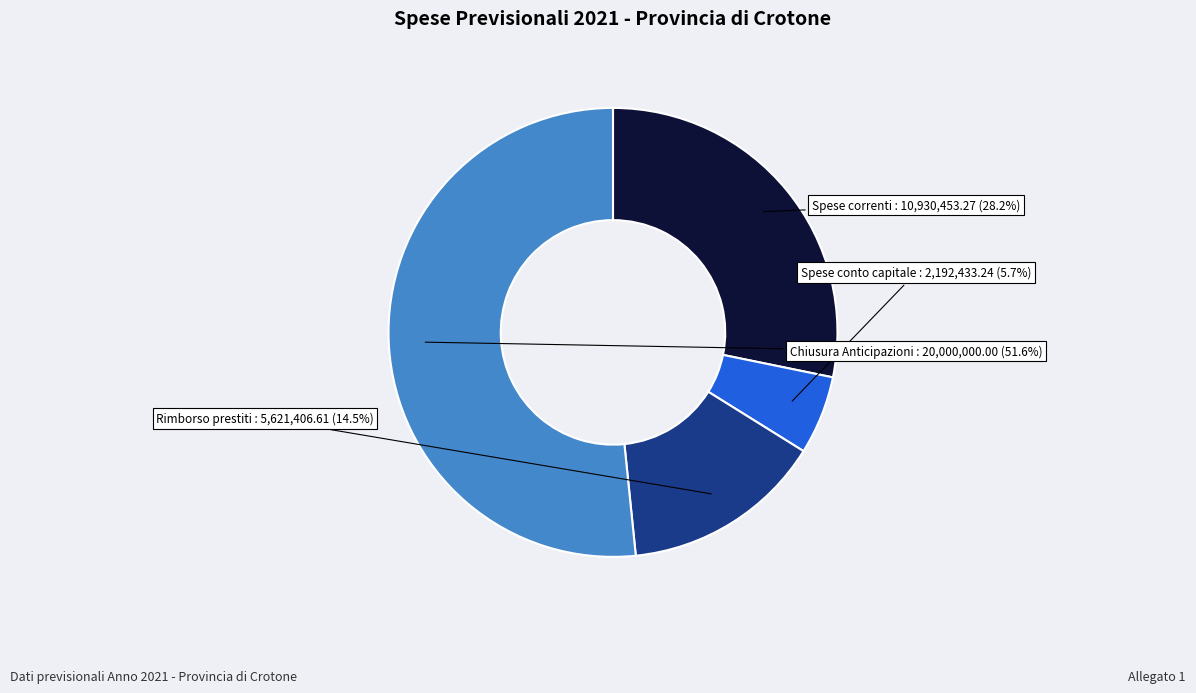

Is there any slice that represents more than half of the pie?

Yes